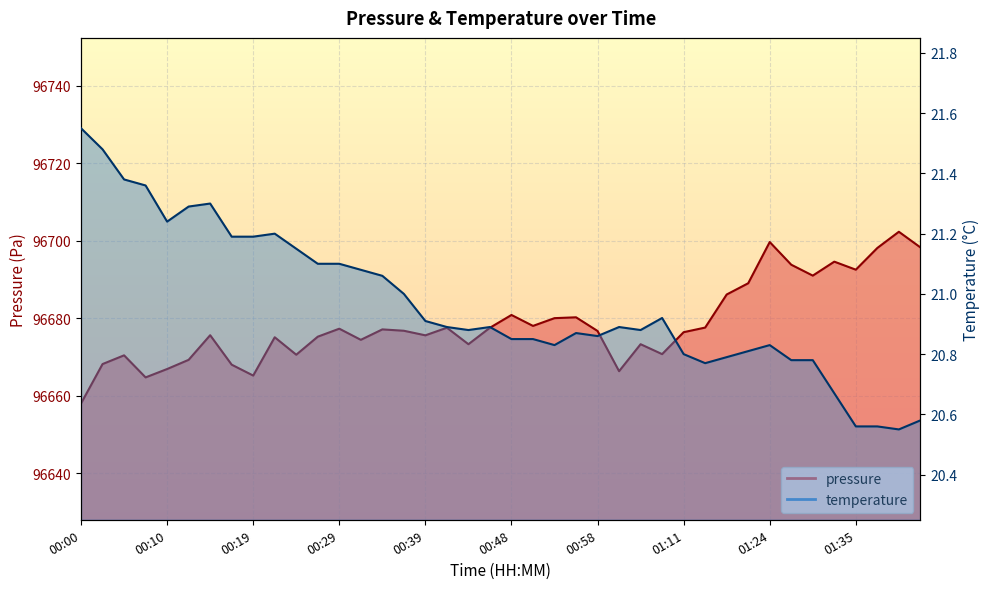

List the labels in order of temperature value, smallest first.

01:40, 01:35, 01:38, 01:42, 01:32, 01:14, 01:27, 01:30, 01:16, 01:11, 01:19, 00:53, 01:24, 00:48, 00:51, 00:58, 00:56, 00:44, 01:03, 00:41, 00:46, 01:01, 00:39, 01:09, 00:36, 00:34, 00:31, 00:27, 00:29, 00:24, 00:17, 00:19, 00:22, 00:10, 00:12, 00:15, 00:07, 00:05, 00:02, 00:00